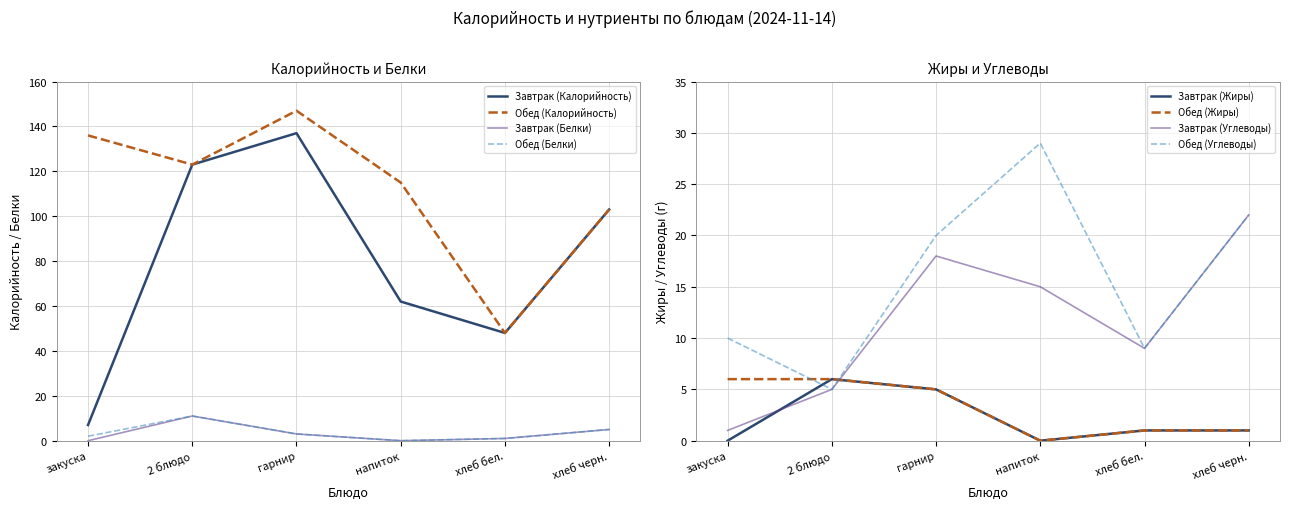

True or false: Завтрак (Калорийность) has a value of 37 at напиток.

False